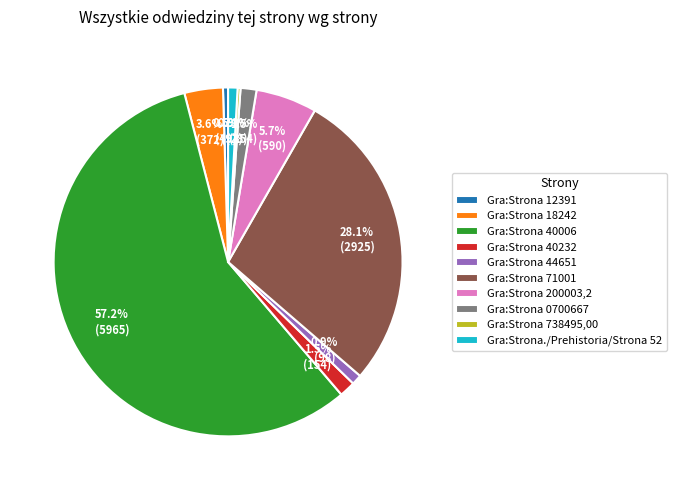

True or false: Gra:Strona 0700667 accounts for 11% of the total.

False